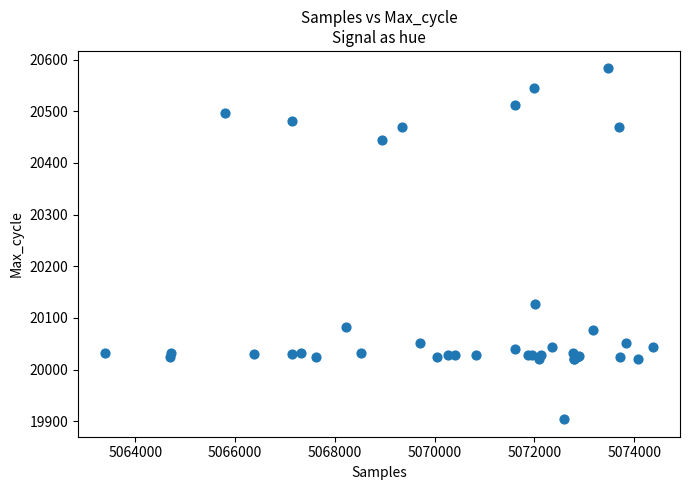

What Y value in the scatter plot is closest to 20243?

20127